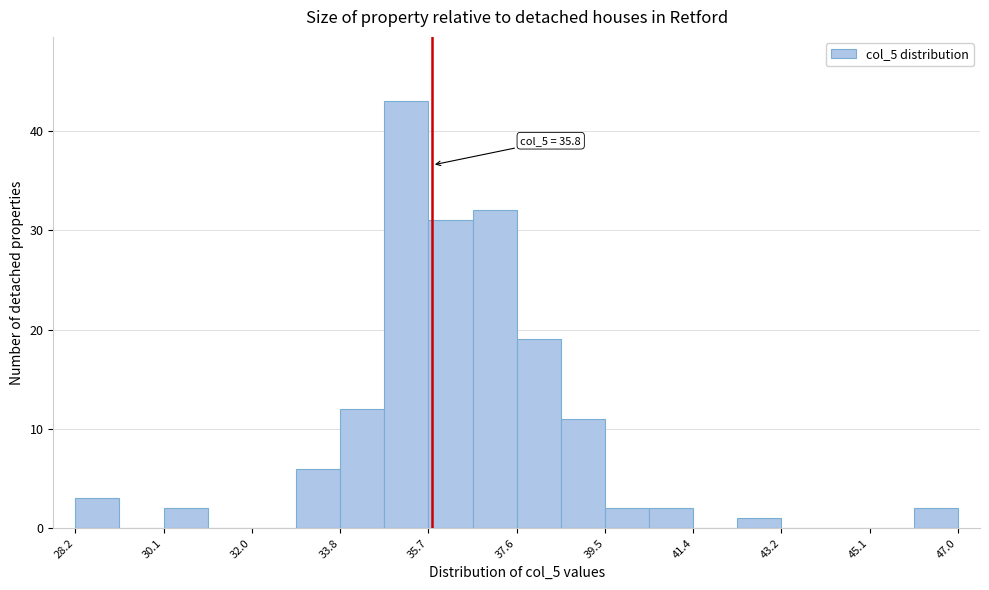

Over which range of the x-axis is the bar tallest?

34.78 to 35.72